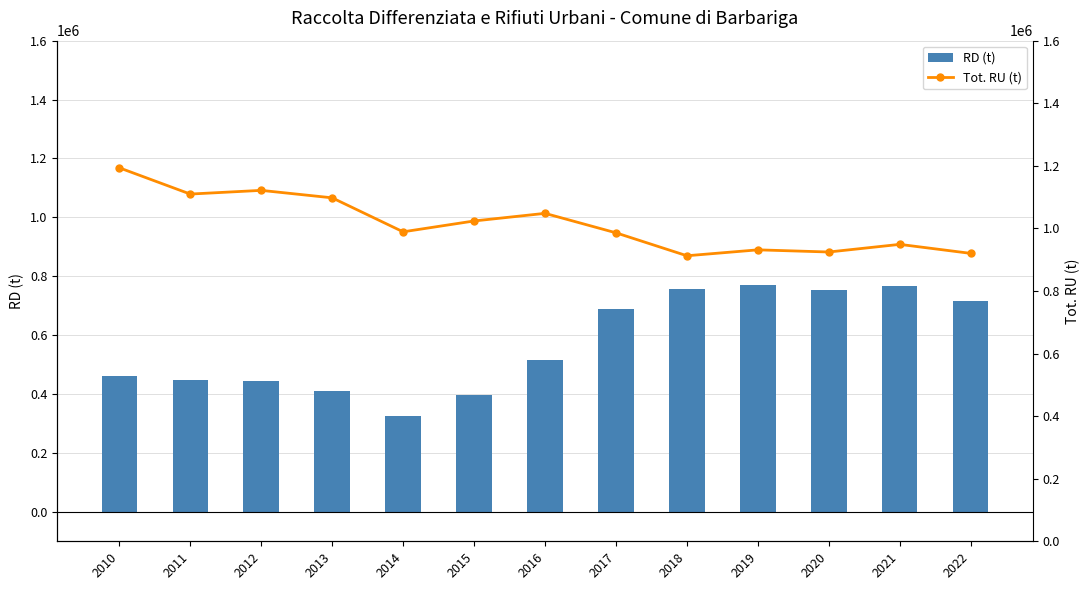

What is the approximate value of RD (t) at 2016, to the nearest 10?

514710